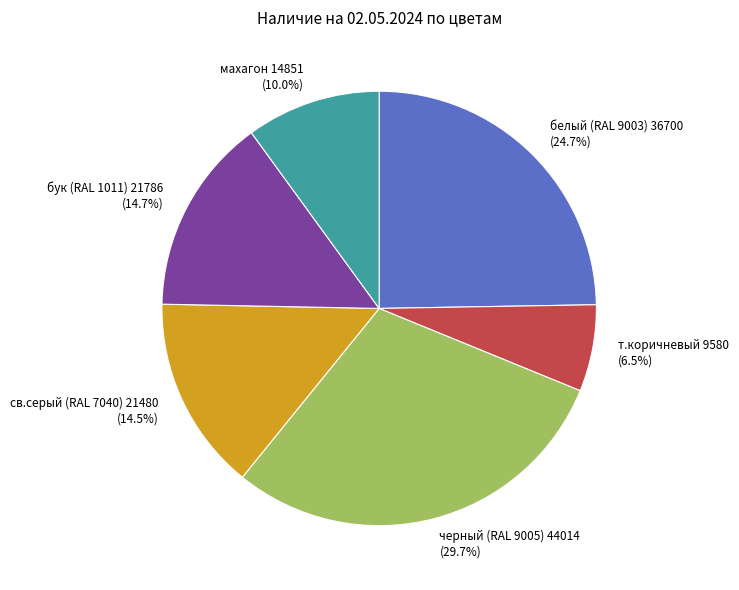

Which category has the biggest portion of the pie?

черный (RAL 9005)